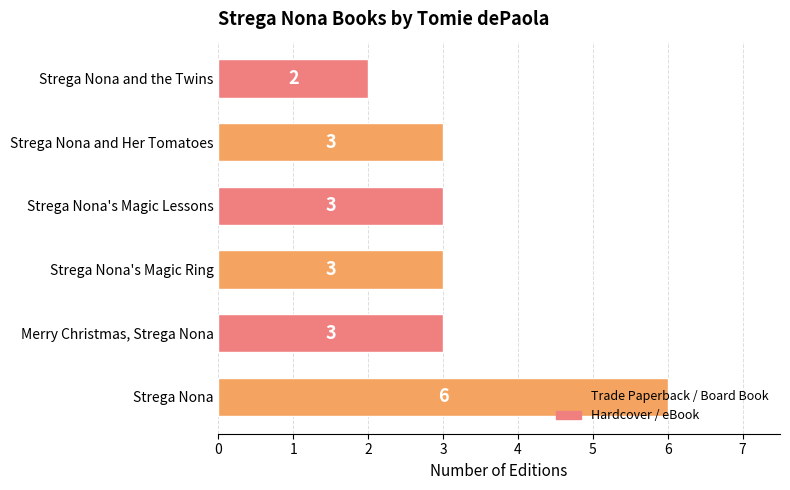

What is the ratio of the value at Strega Nona's Magic Ring to the value at Strega Nona?

0.5